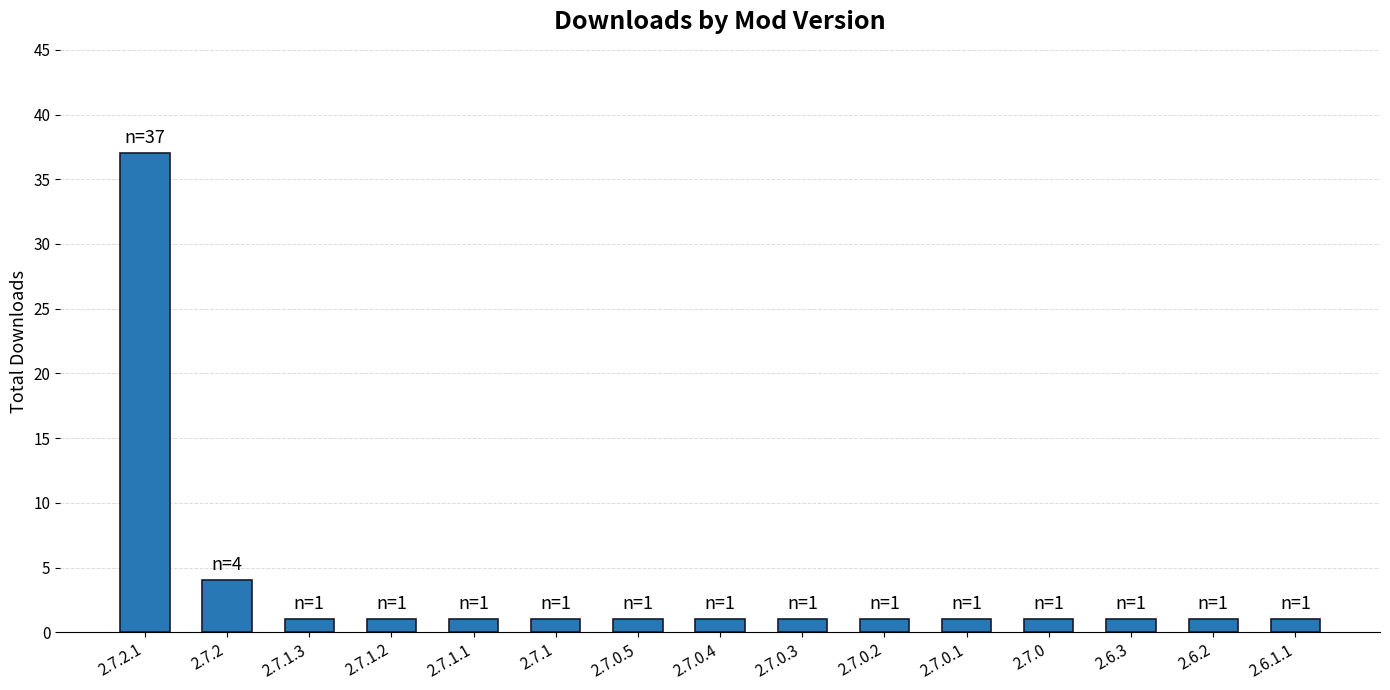

The chart shows a value of 1 at 2.7.1. True or false?

True